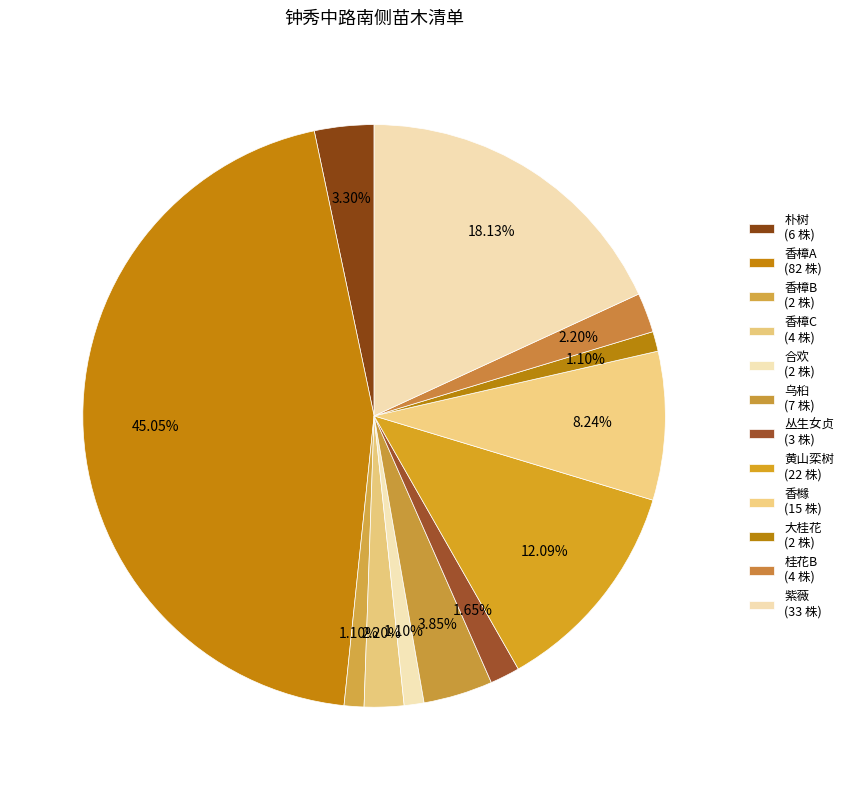

Is there a majority slice in this chart?

No